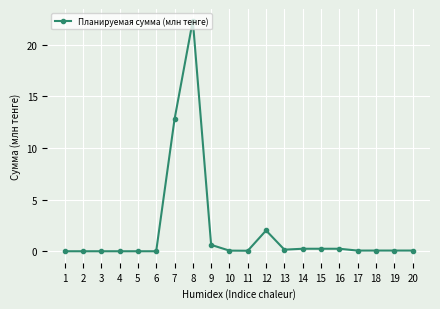

What is the value of the 8th point from the left?

22.3